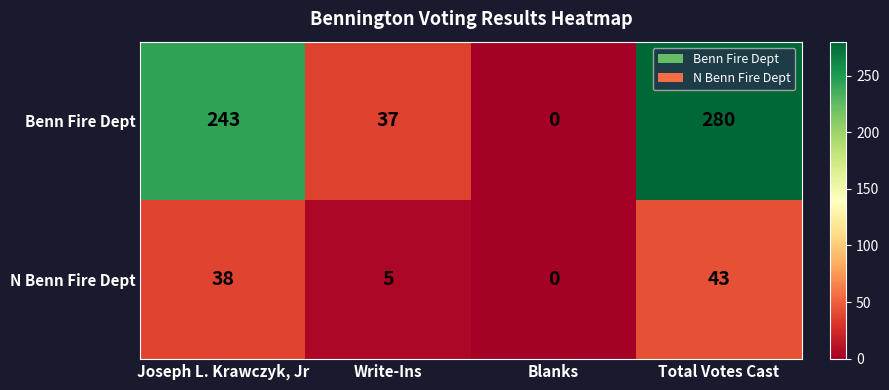

Between Write-Ins and Total Votes Cast, which series saw the biggest shift?

Benn Fire Dept